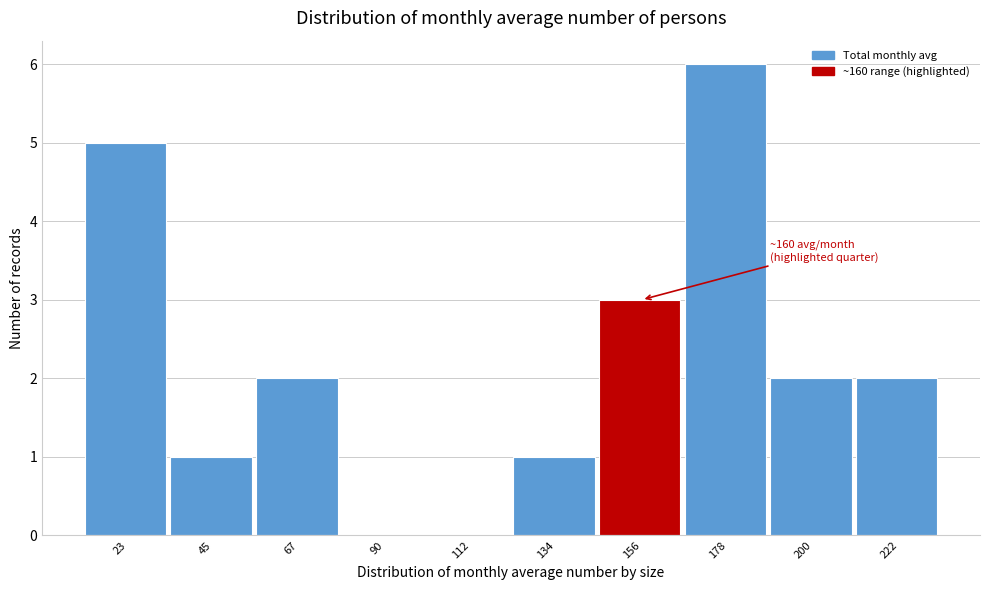

Over which range of the x-axis is the bar tallest?

165 to 190